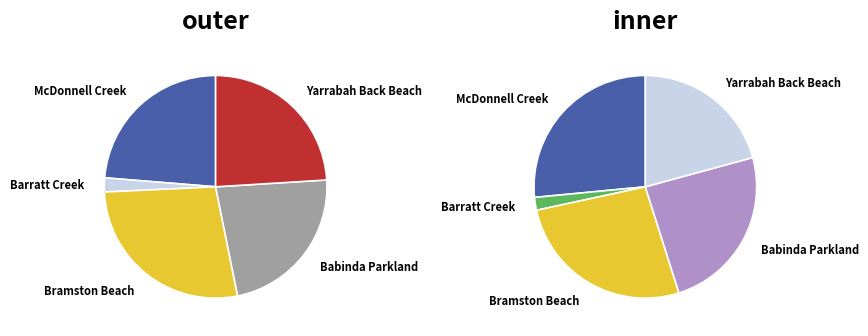

How many slices are in this pie chart?

5